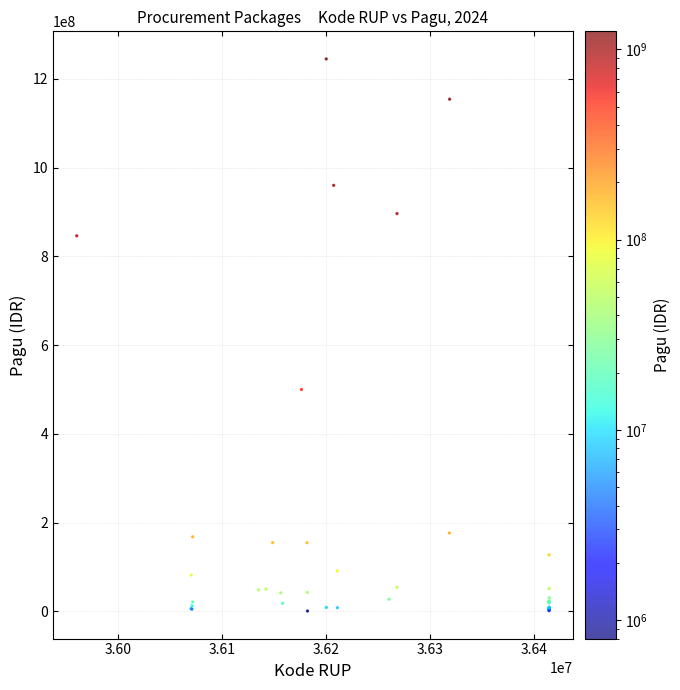

What Y value in the scatter plot is closest to 622840000?

499932000